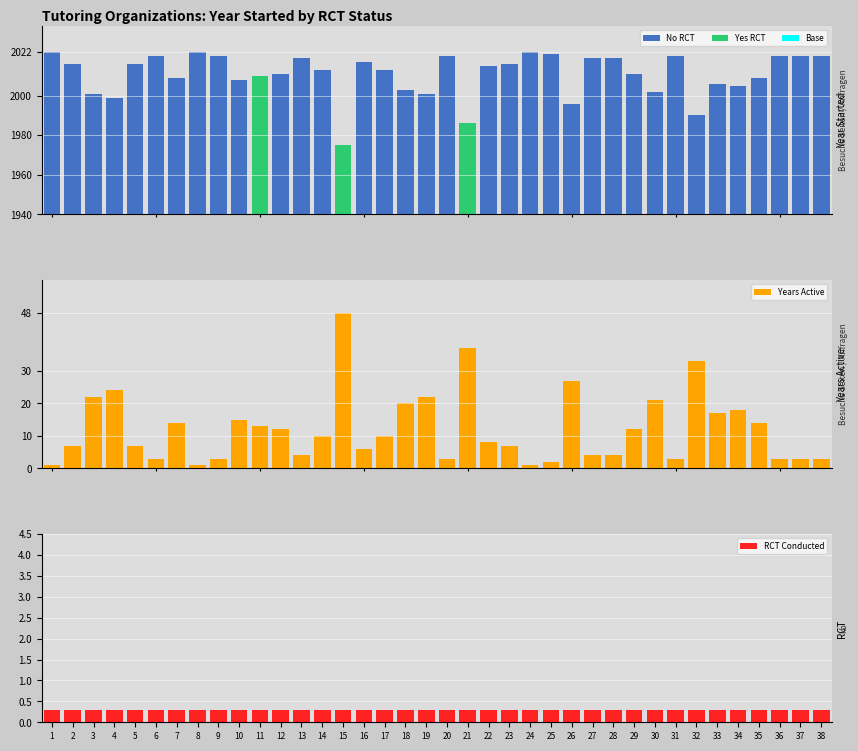

What is the average value of the Yes RCT series?

157.1